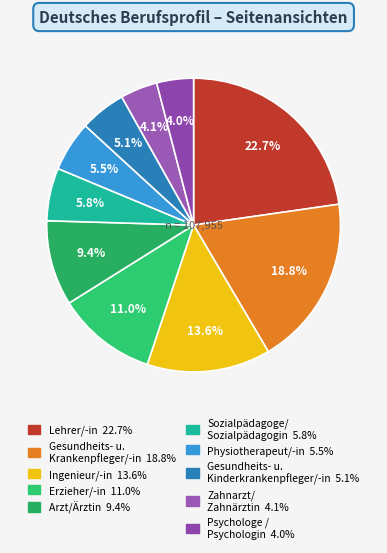

To the nearest percent, what is the average slice percentage?

10%